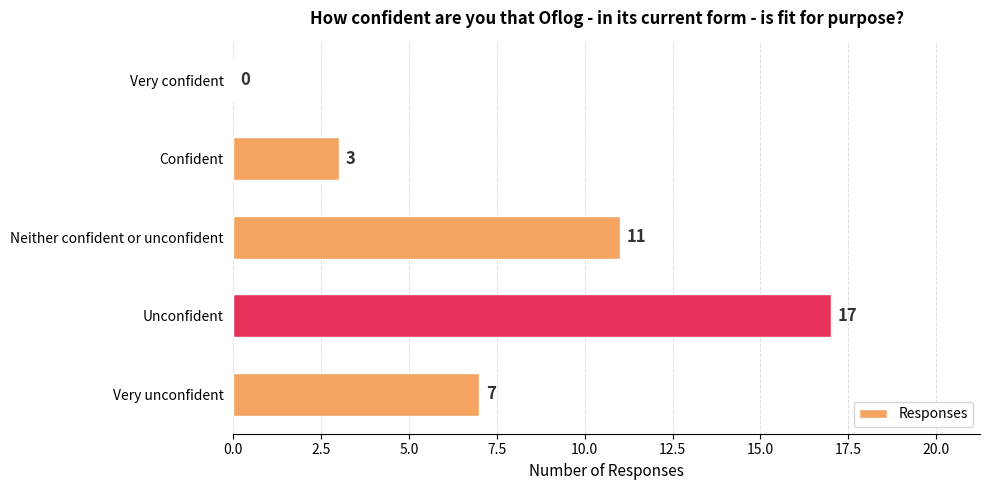

What is the sum of the values at Very unconfident and Confident?

10